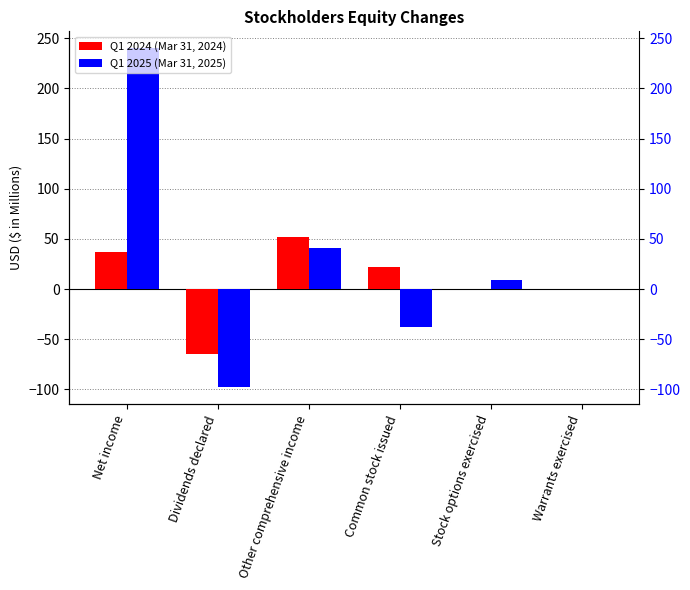

Count the Q1 2024 (Mar 31, 2024) values in the range 0 to 37.

4